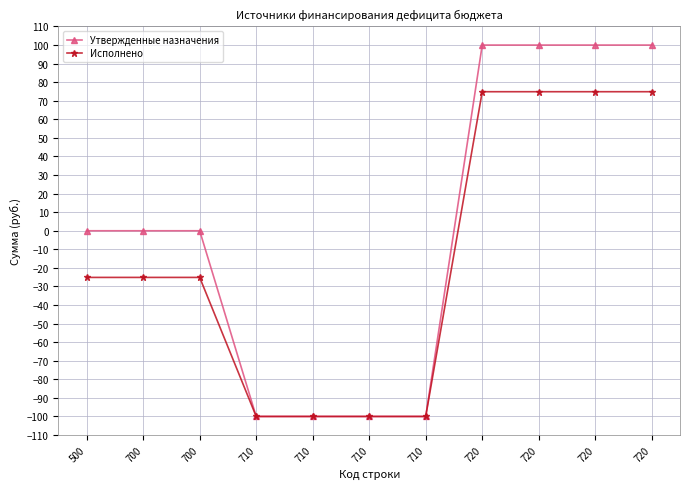

How many values in Исполнено are above zero?

4